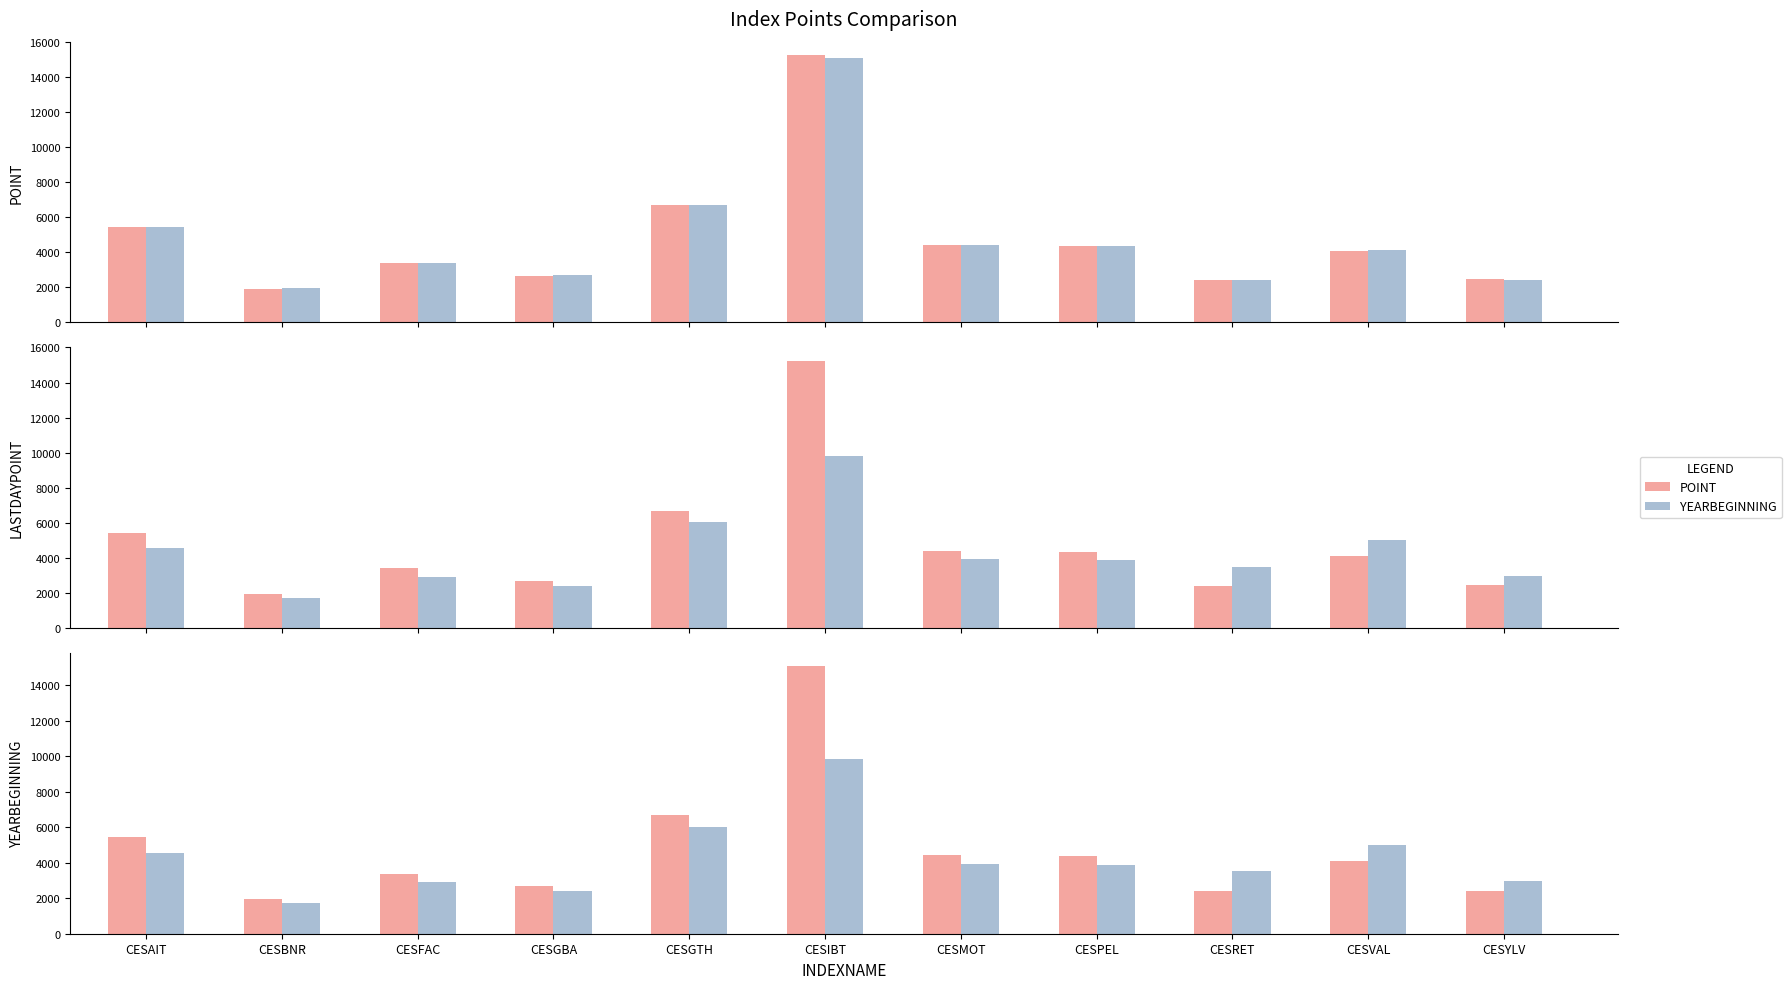

What is the label of the 3rd bar from the left?

CESFAC